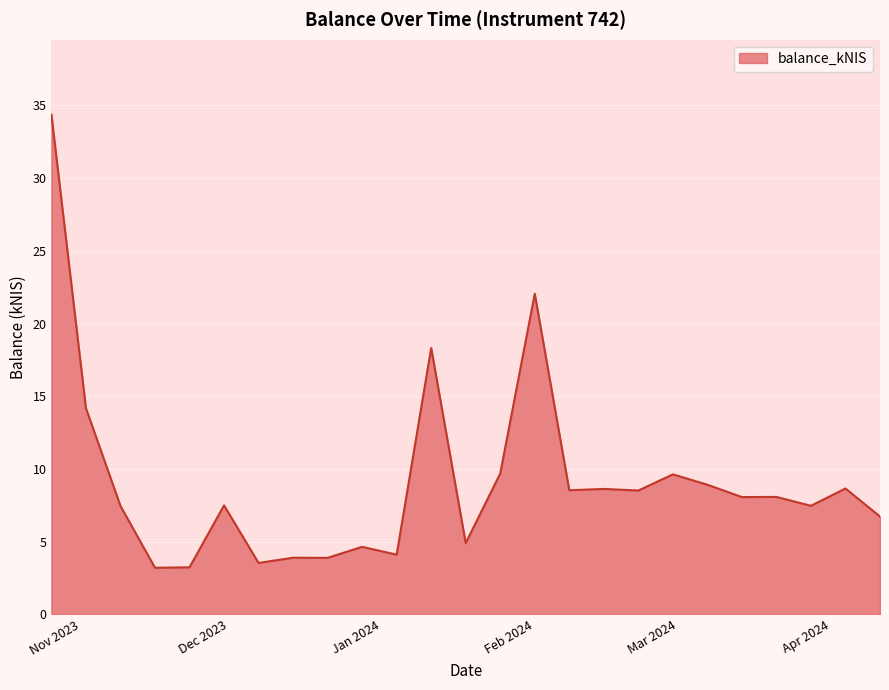

What is the maximum value shown in the chart?

34.4